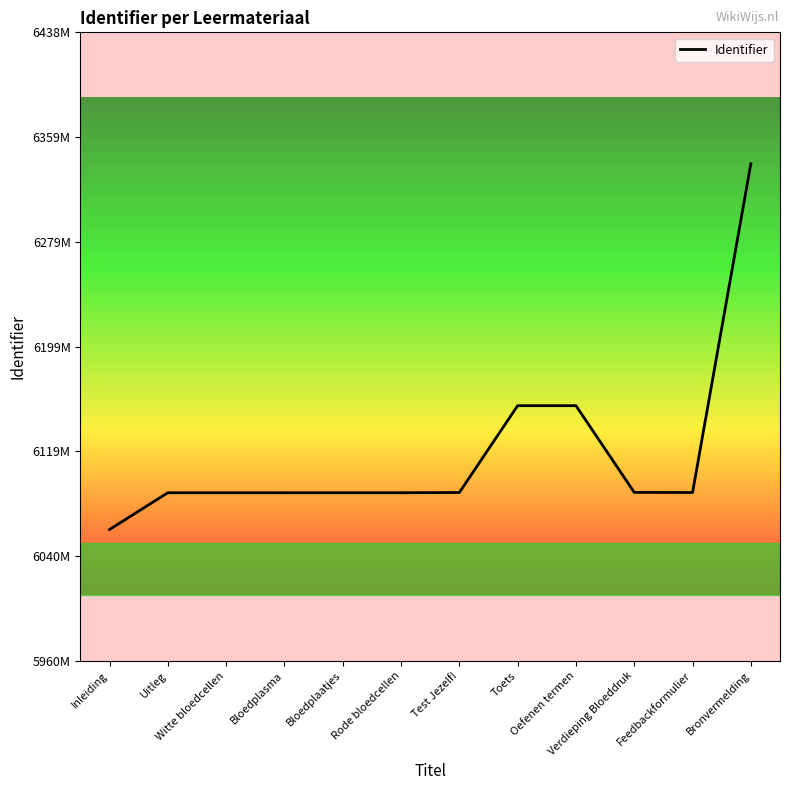

Where is the first local minimum?

Bloedplasma